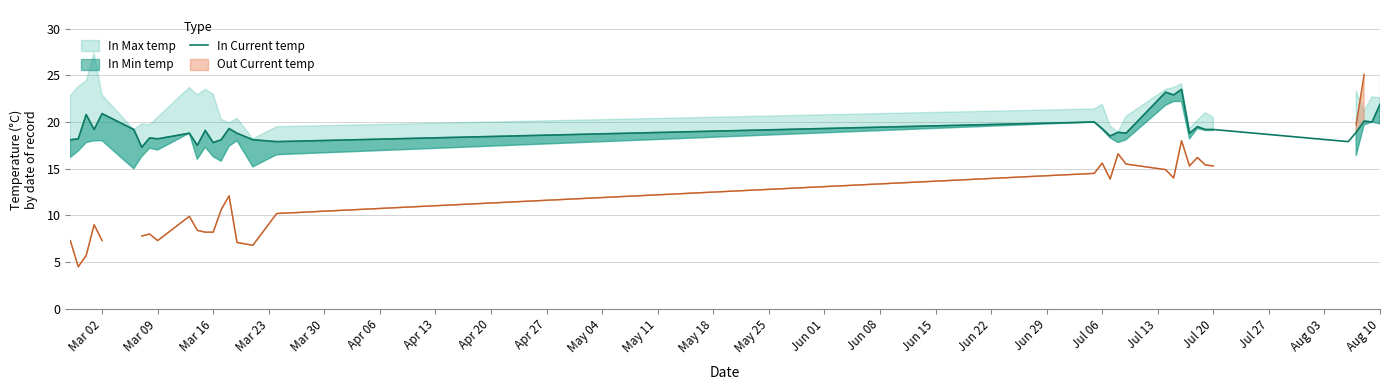

What is the lowest value of the In Current temp series?

17.3